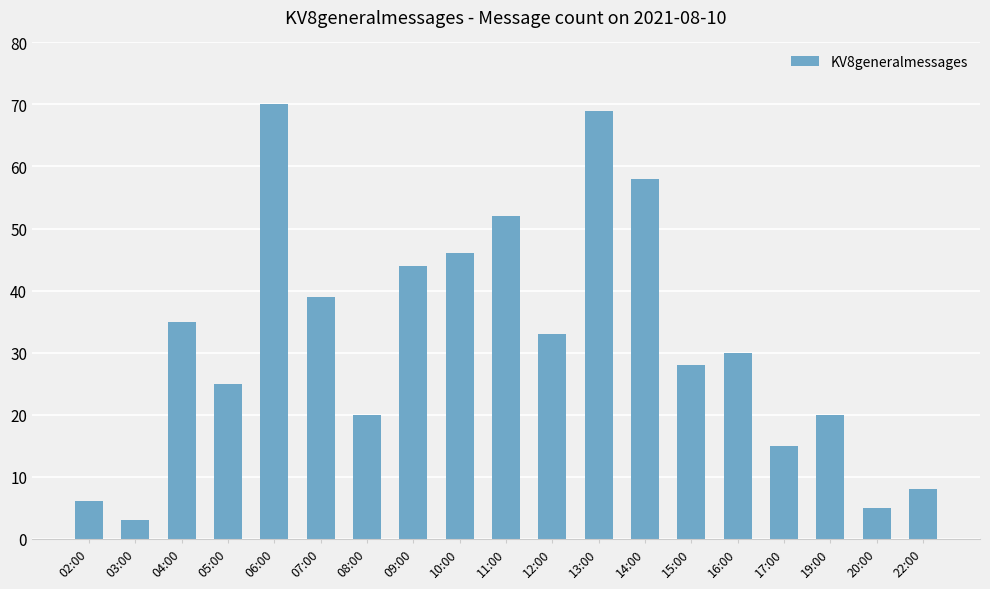

Reading left to right, list all the values displayed in this chart.

6	3	35	25	70	39	20	44	46	52	33	69	58	28	30	15	20	5	8